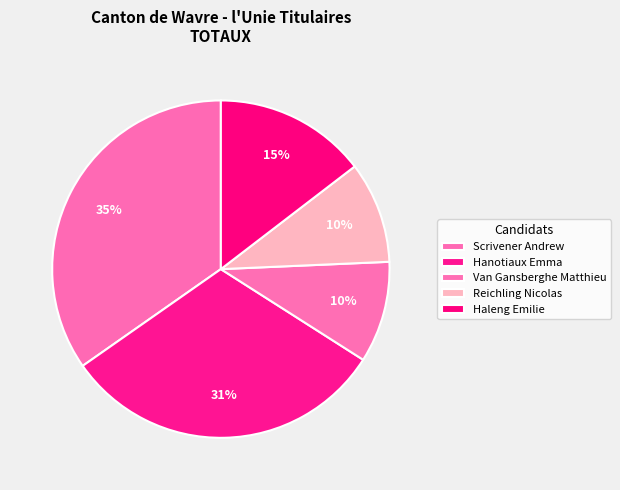

To the nearest percent, what is the combined percentage of Haleng Emilie and Hanotiaux Emma?

46%